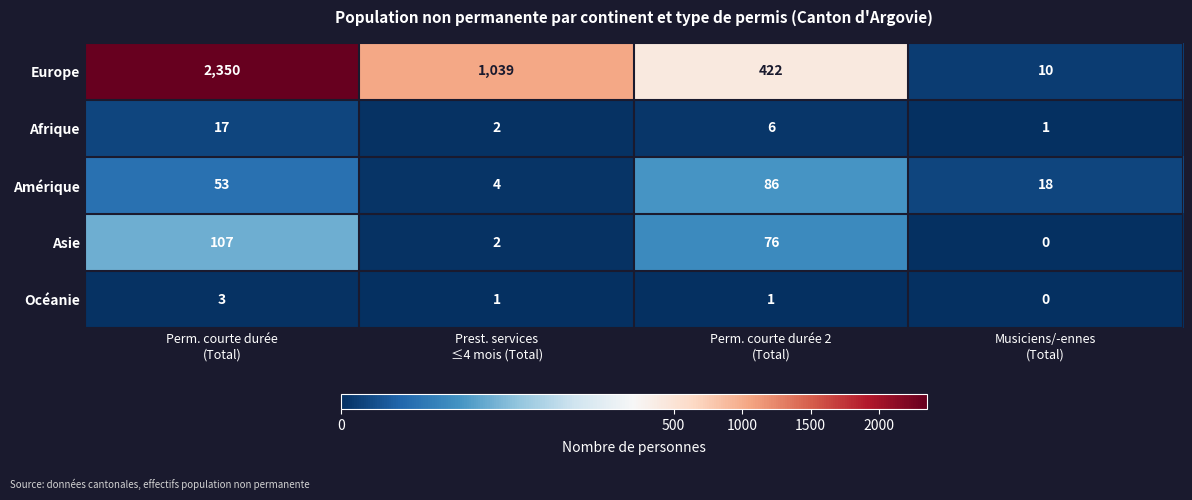

What is the average value of the Europe series?

955